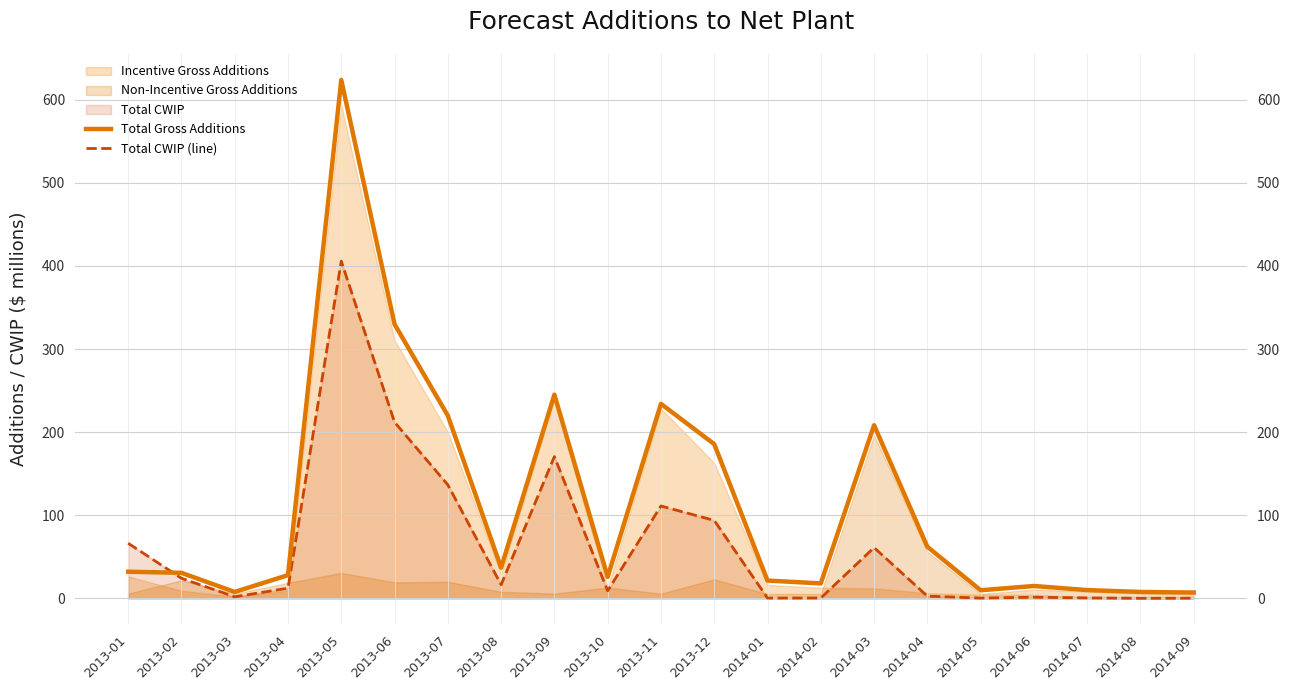

How many lines are shown in the chart?

2